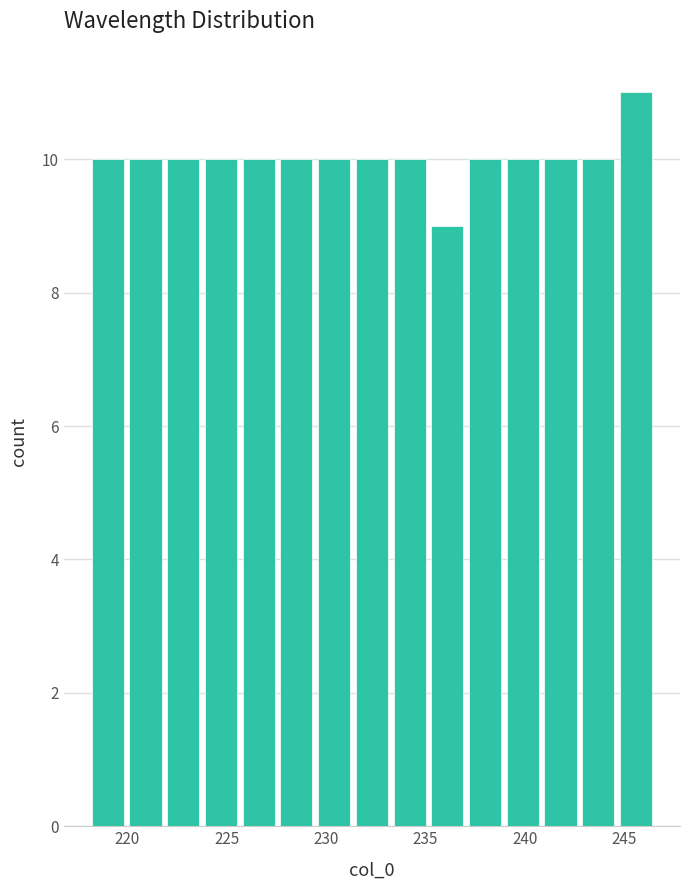

Read against the x-axis, roughly where is the centre of the tallest bar?

245.5